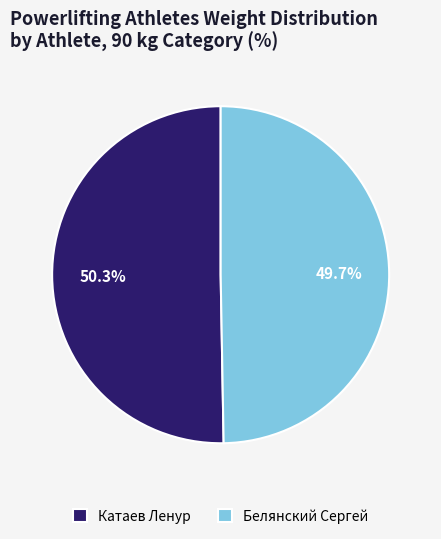

Rank the categories by value from highest to lowest.

Катаев Ленур, Белянский Сергей